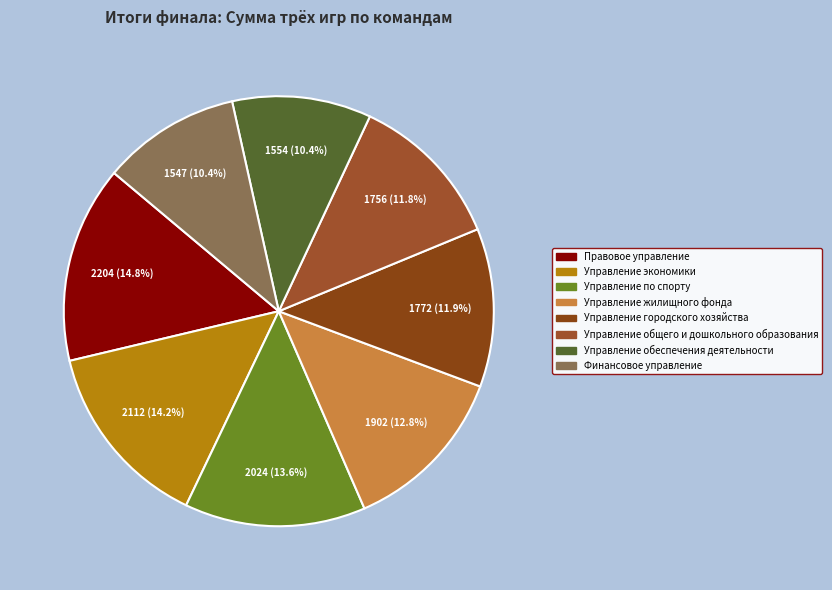

How many segments does this pie chart have?

8